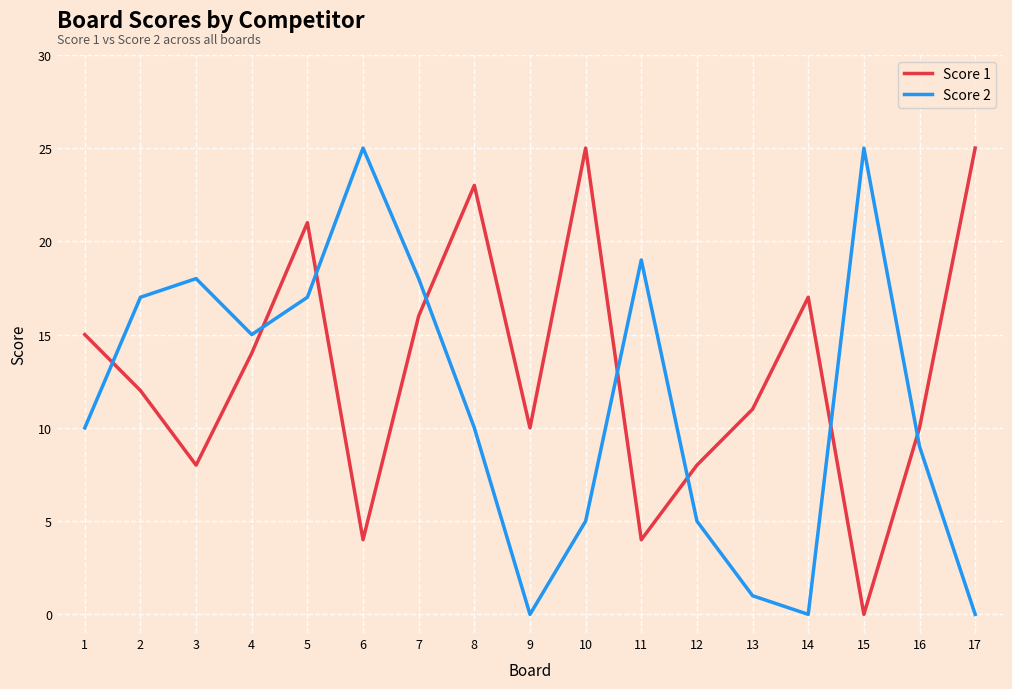

What is the sum of the Score 2 values at 6 and 1?

35